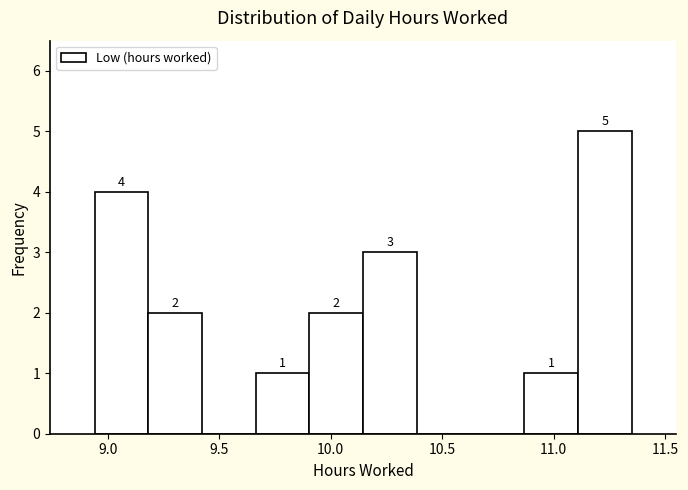

Over which range of the x-axis is the bar tallest?

11.10 to 11.35